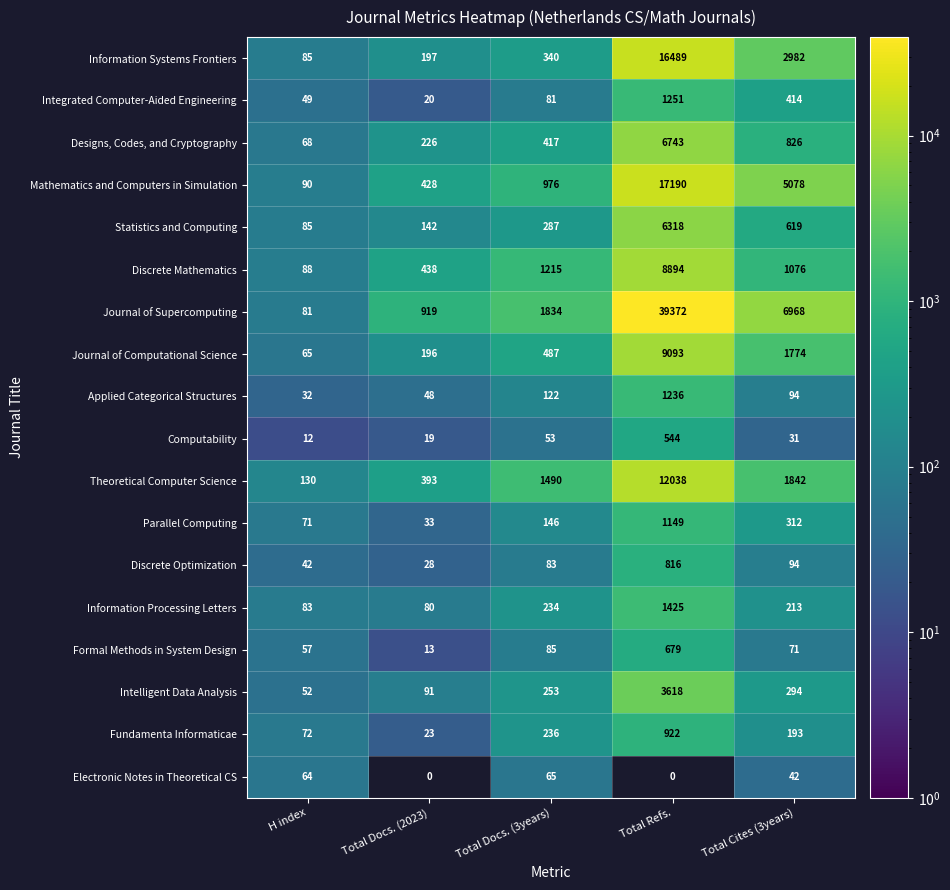

How many data points in Information Processing Letters are less than 213?

2